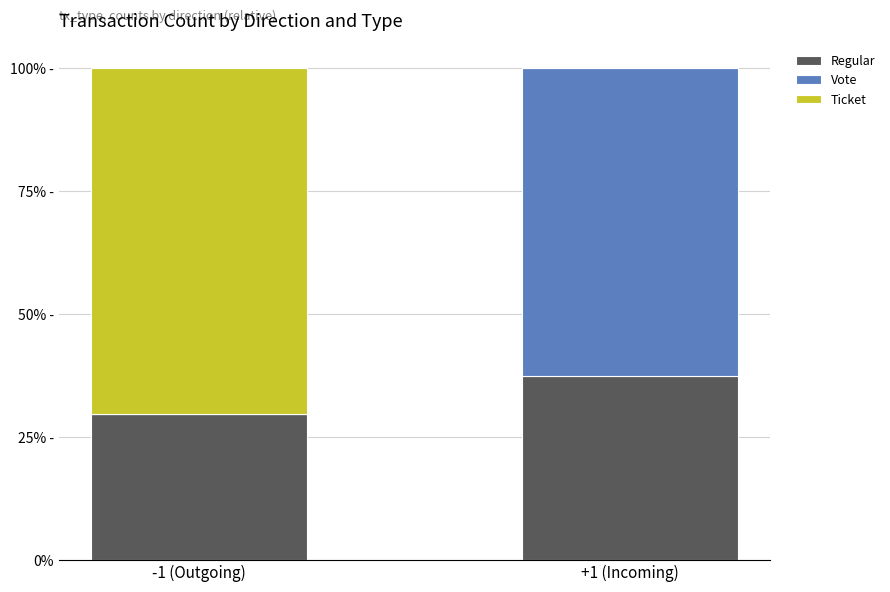

At which label does Vote first exceed 62?

+1 (Incoming)